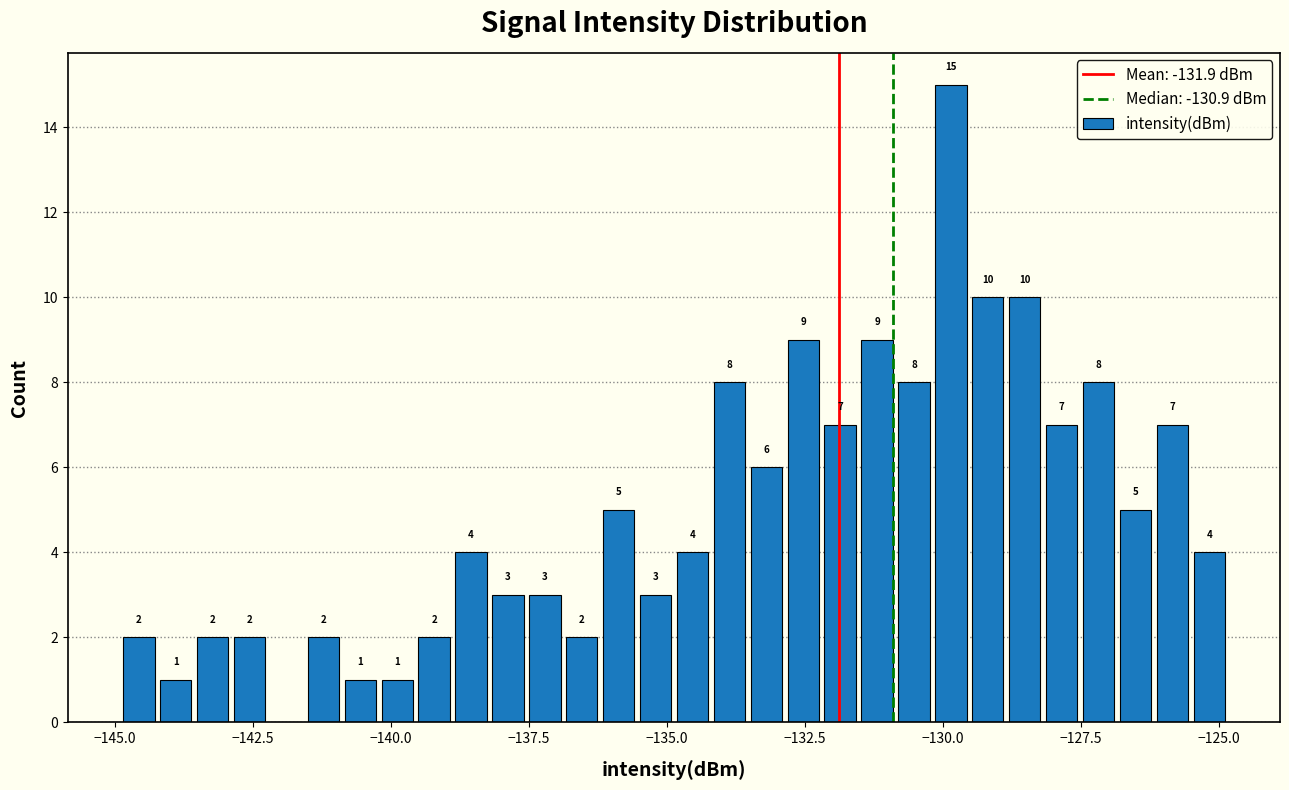

Around what value on the x-axis is the tallest bar? Give the approximate position of its centre, as read against the axis.

-130.0